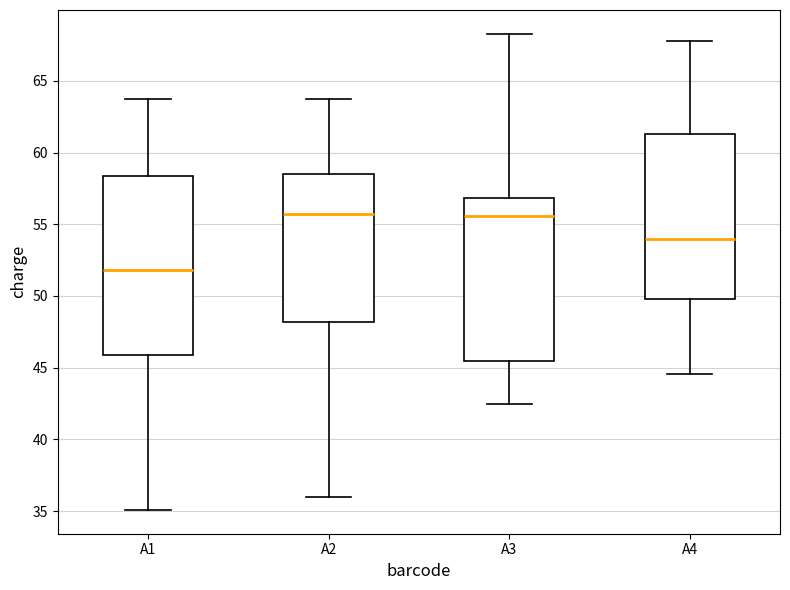

Reading left to right, transcribe this box plot: for each box, give where its median line is, the range the box spans, and where its two whiskers end, as read against the y-axis. The values are not printed on the chart, so give them approximately, as read against the axis.

A1: median 52.0, box 46.0 to 58.5, whiskers 35.0 to 64.0
A2: median 55.5, box 48.0 to 58.5, whiskers 36.0 to 64.0
A3: median 55.5, box 45.5 to 57.0, whiskers 42.5 to 68.5
A4: median 54.0, box 50.0 to 61.5, whiskers 44.5 to 68.0